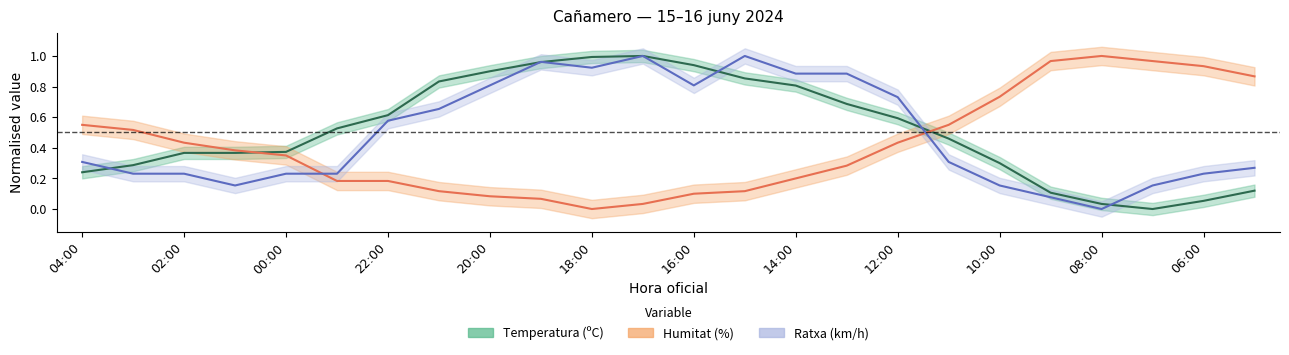

What position from the right is 21:00?

17